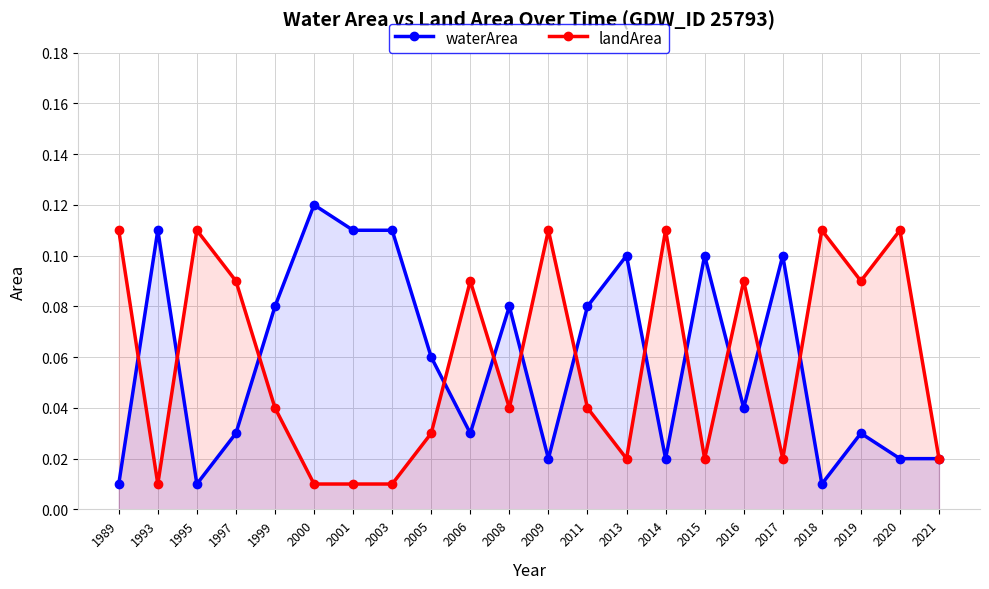

Which category has the lowest value in the waterArea series?

1989